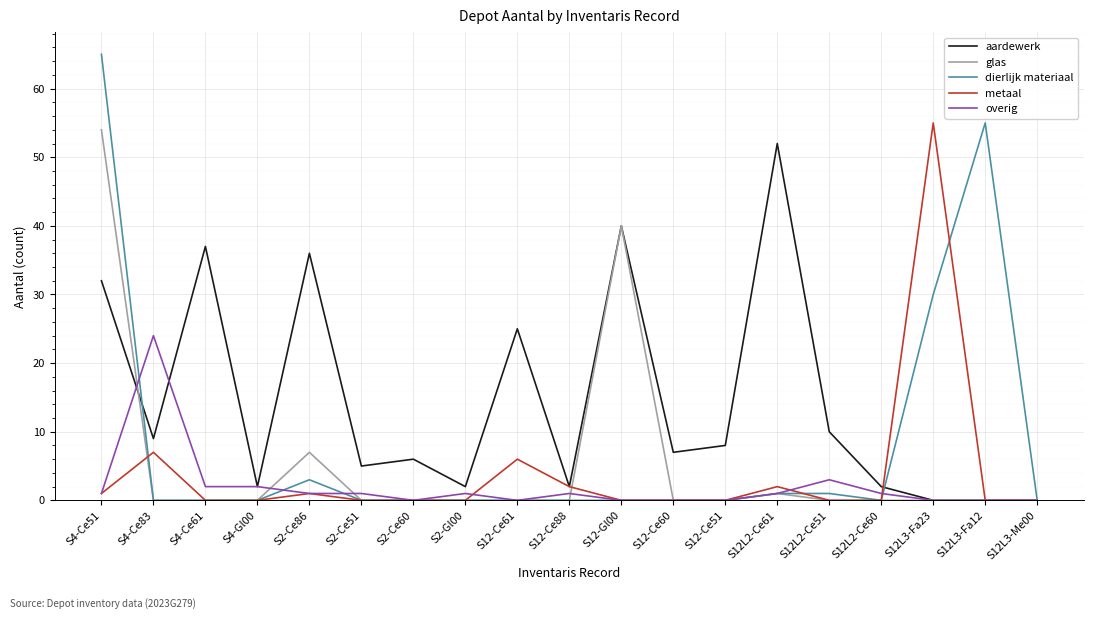

At which category is the sum across all series the highest?

S4-Ce51